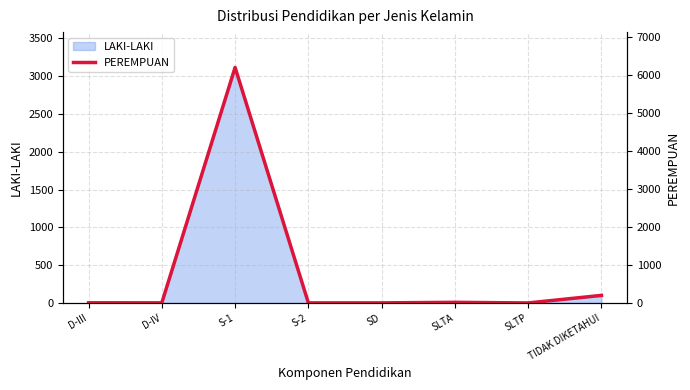

Reading right to left, transcribe all the data shown in this chart.

199	0	16	2	2	6195	3	4